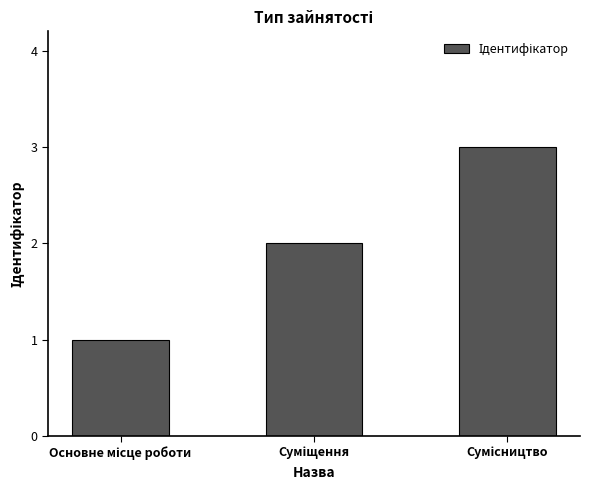

What is the greatest value displayed?

3